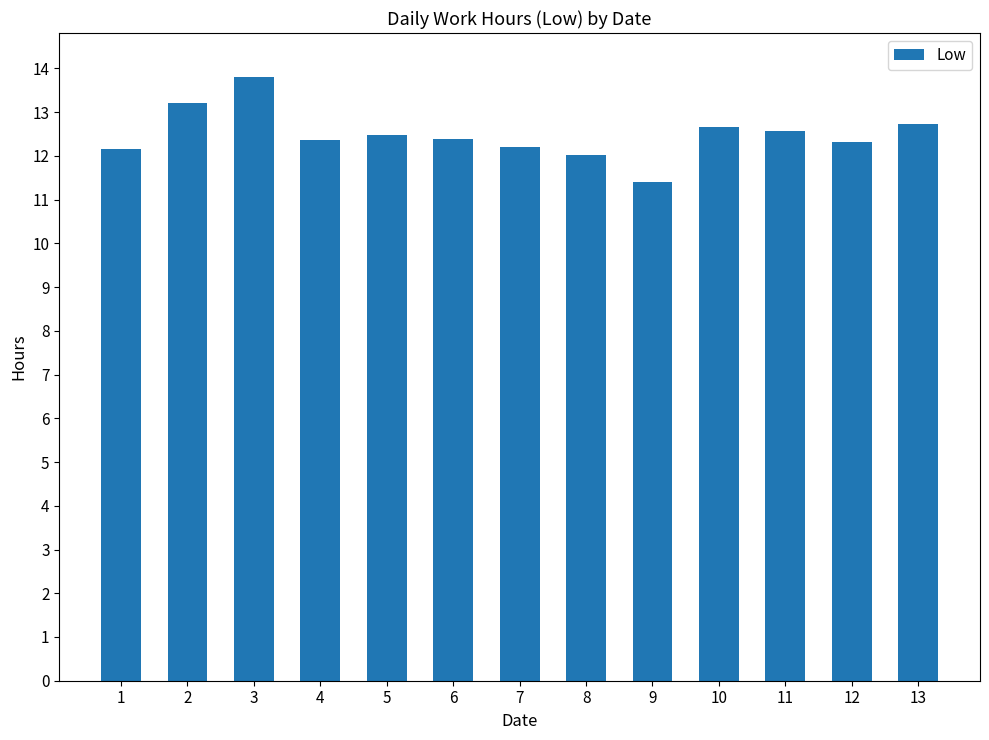

What is the value of the 9th bar from the left?

11.4